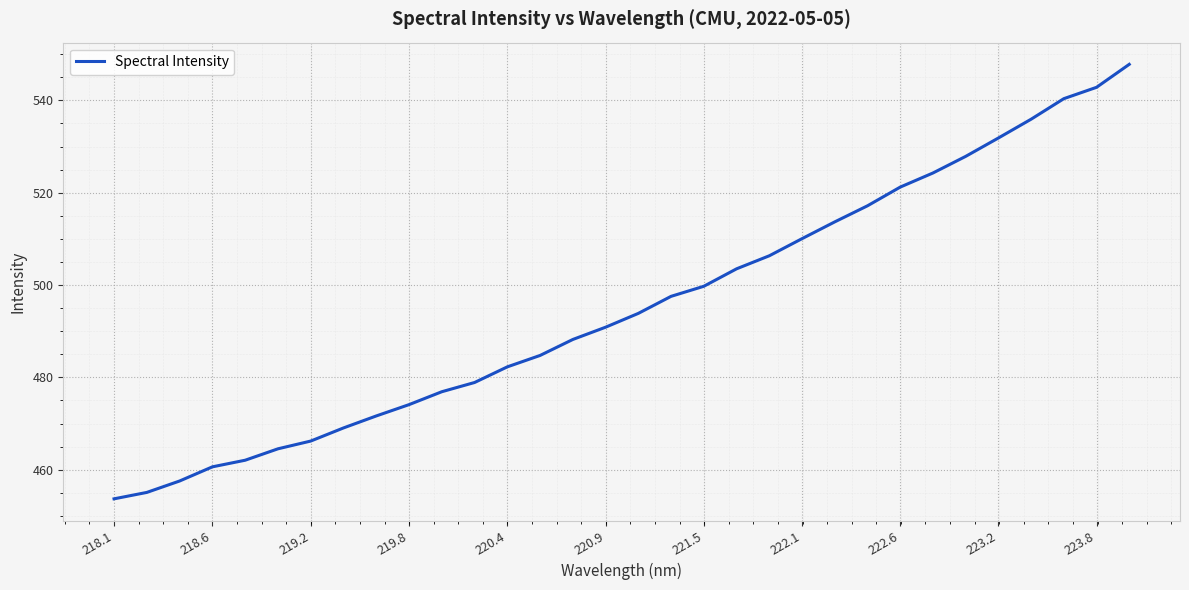

What is the greatest value displayed?

547.8